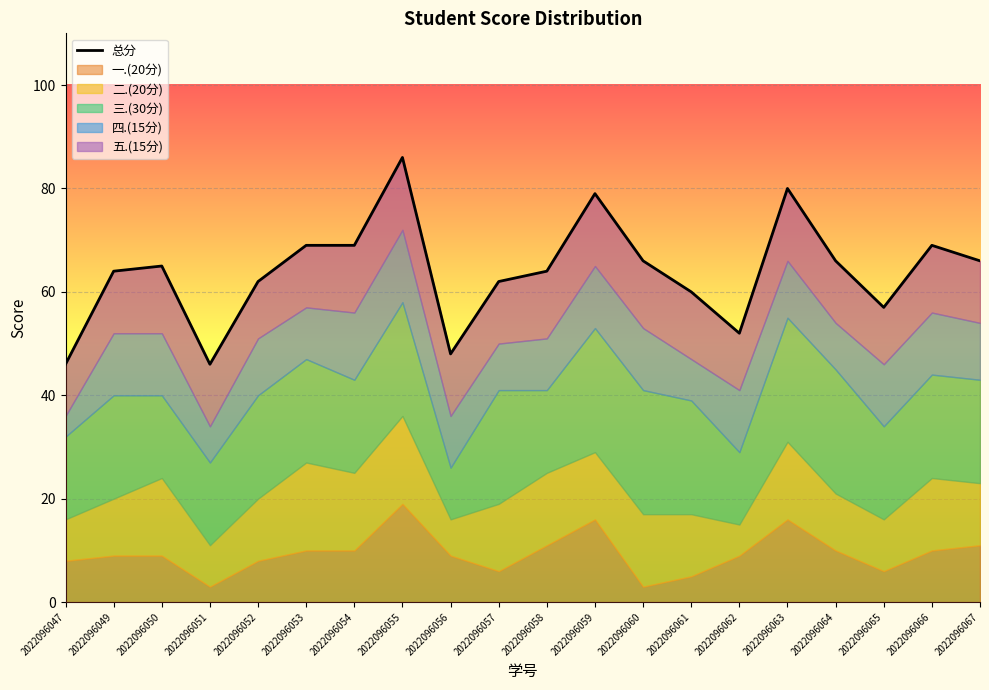

What is the change in value from 2022096052 to 2022096063?

+18